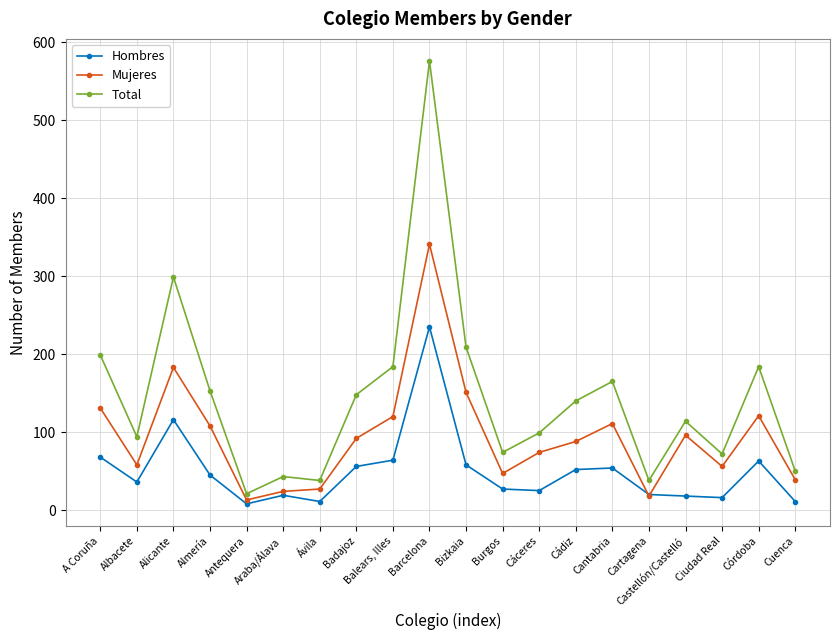

In Mujeres, how many points are lower than both neighbors (excluding endpoints)?

5